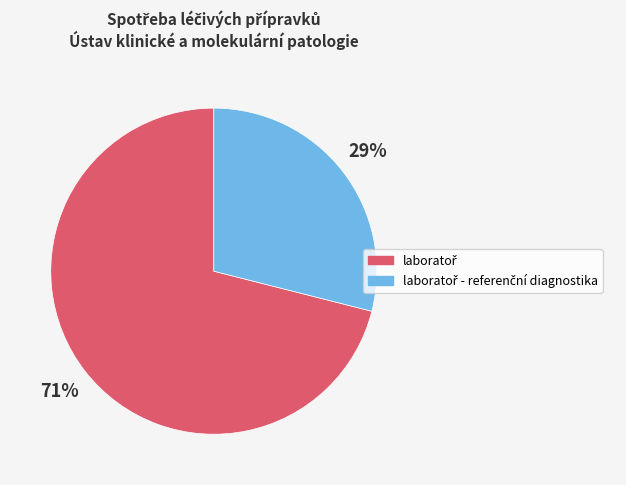

To the nearest percent, what is the average slice percentage?

50%